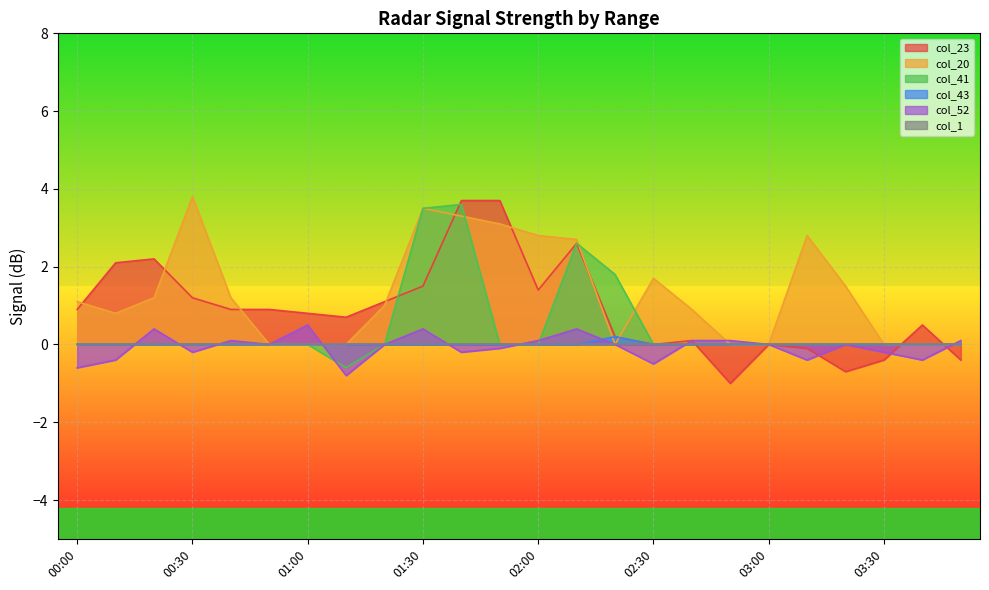

Which series ends up on top after the final intersection of col_41 and col_23?

col_41